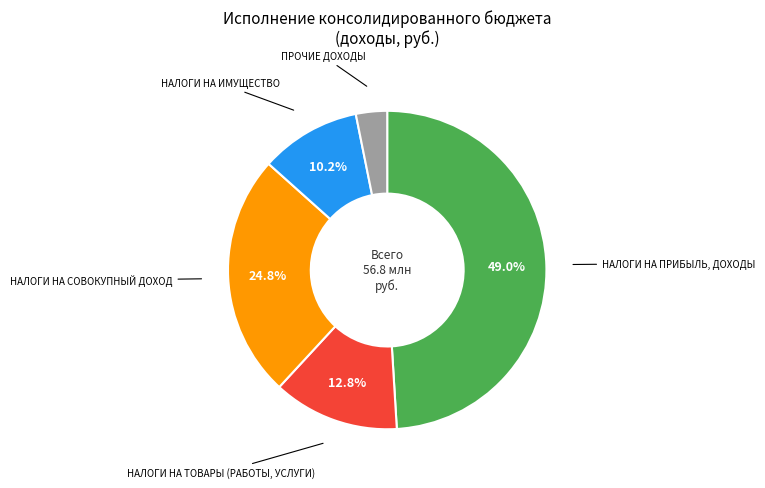

Does any single category account for the majority?

No